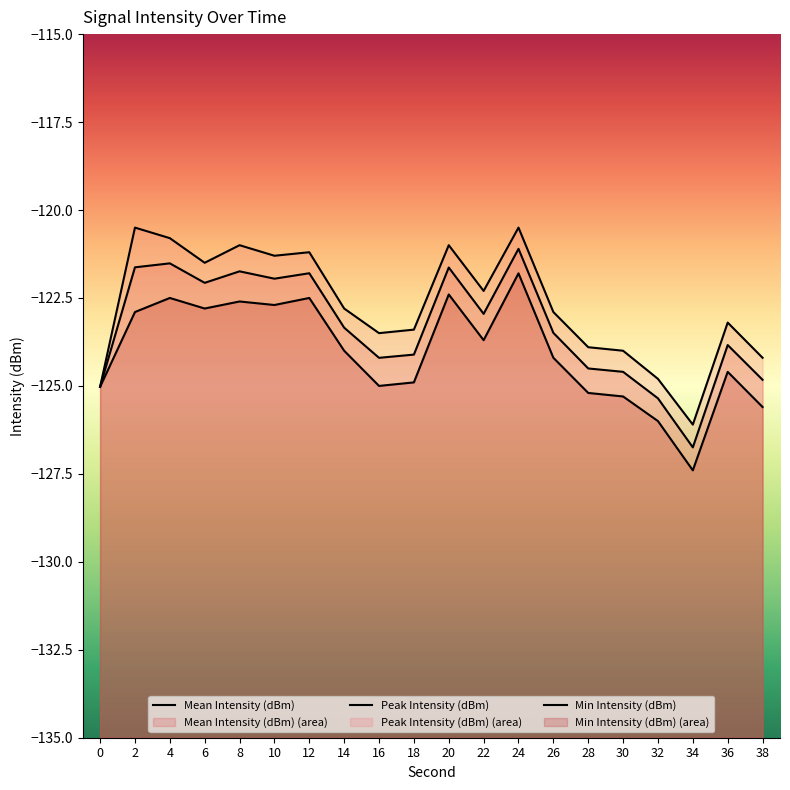

Where is the first local maximum for Min Intensity (dBm)?

4